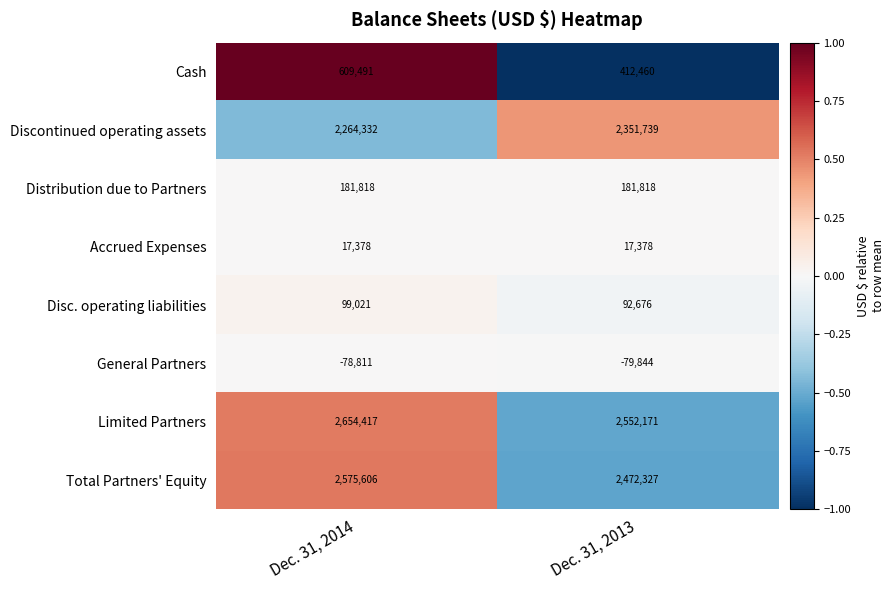

What value does the General Partners series have at Dec. 31, 2013, to the nearest 10?

-79840